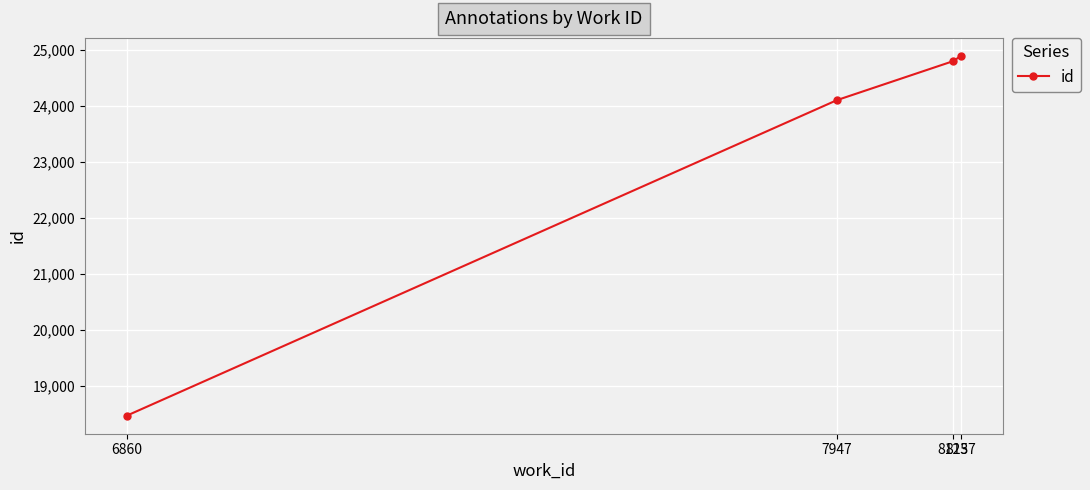

List the labels in order of value, largest first.

8137, 8125, 7947, 6860